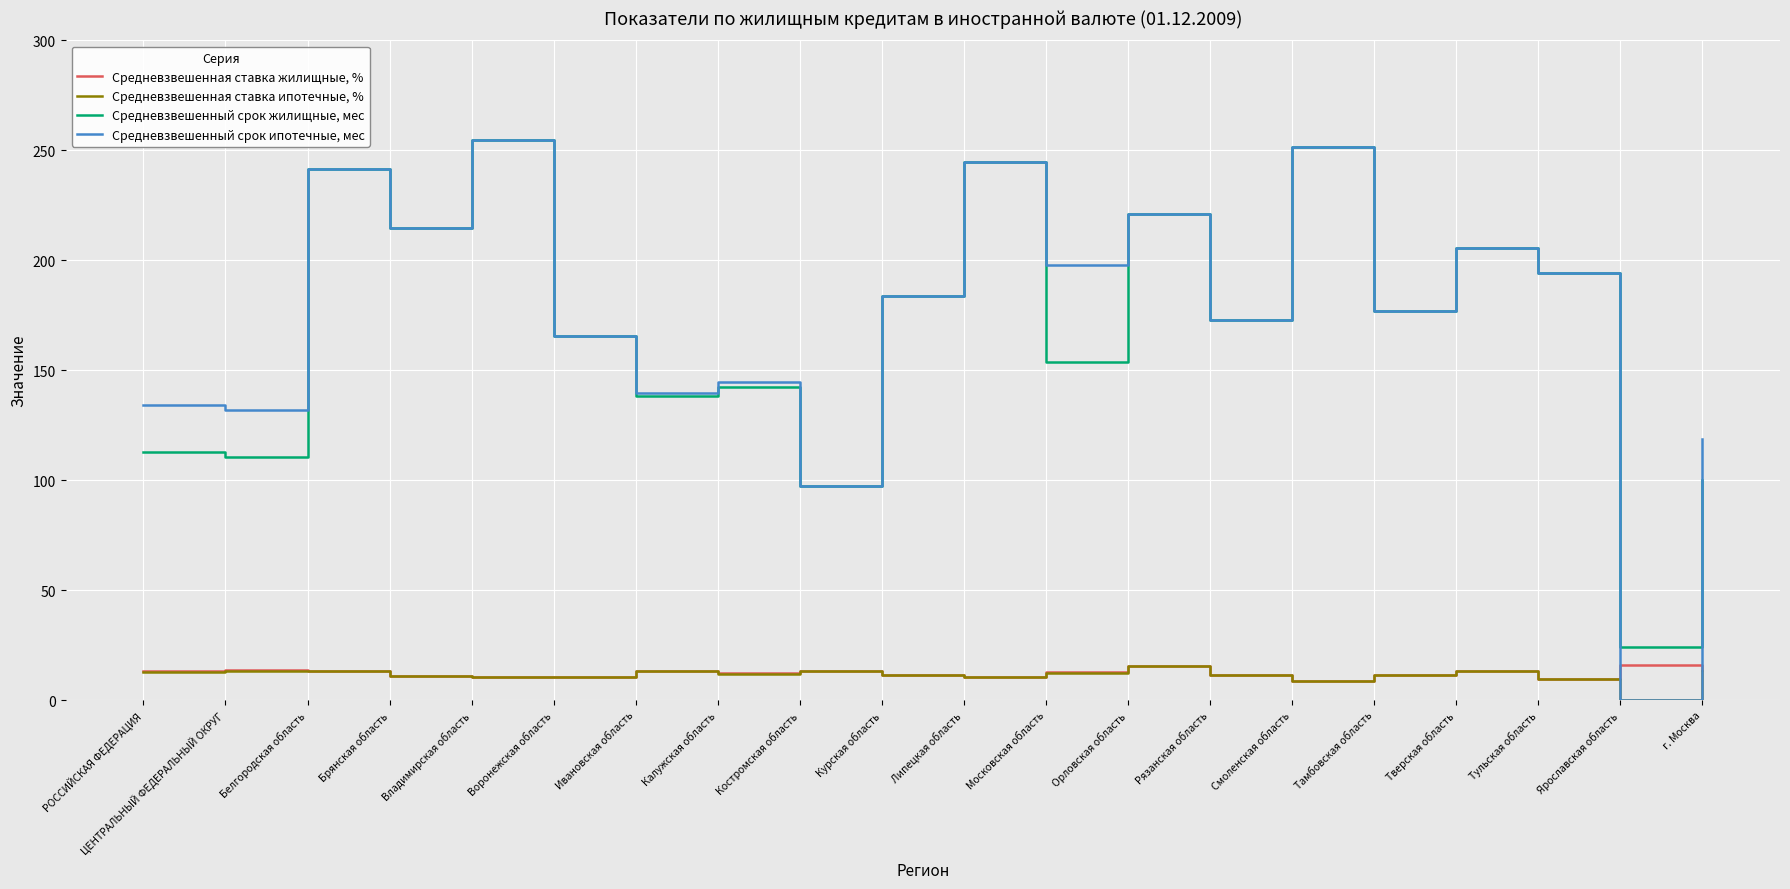

Which series ends up on top after the final intersection of Средневзвешенная ставка жилищные, % and Средневзвешенный срок ипотечные, мес?

Средневзвешенный срок ипотечные, мес